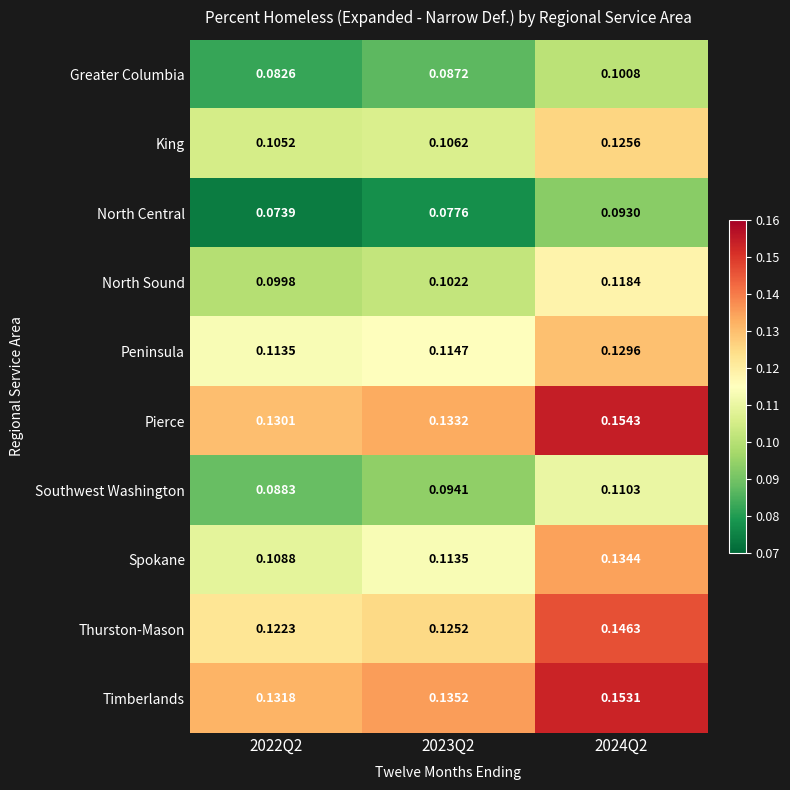

List the series in order of their peak value, lowest first.

North Central, Greater Columbia, Southwest Washington, North Sound, King, Peninsula, Spokane, Thurston-Mason, Timberlands, Pierce